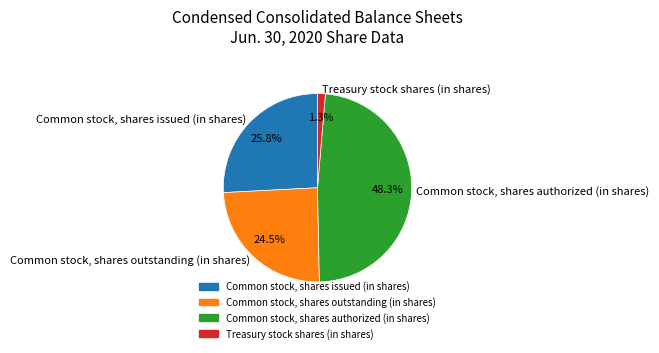

Which has a higher value, Treasury stock shares (in shares) or Common stock, shares issued (in shares)?

Common stock, shares issued (in shares)